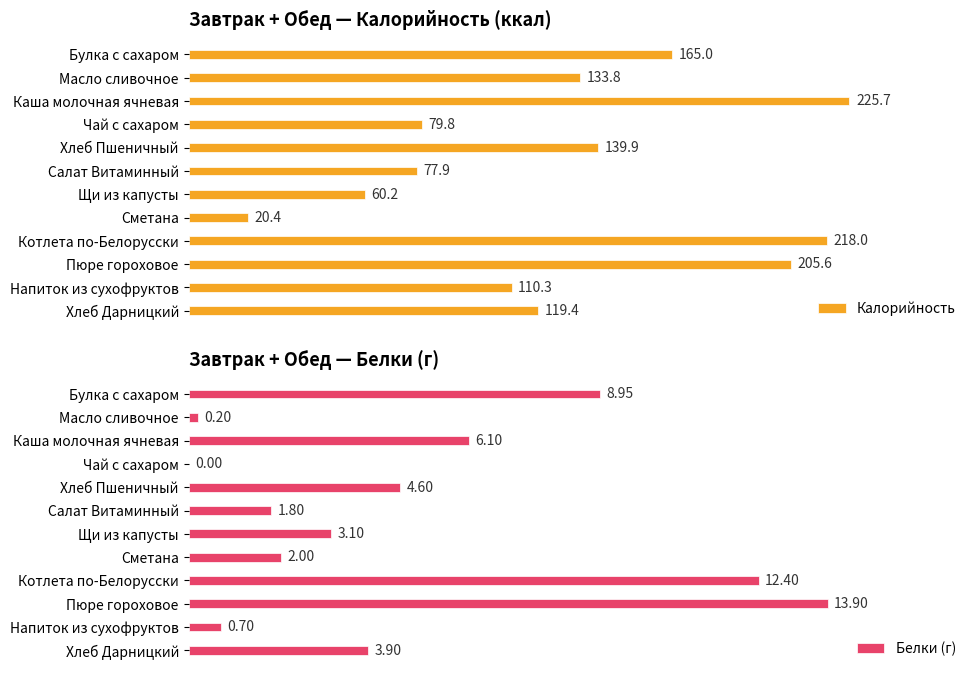

Rank the categories by Калорийность value from lowest to highest.

Сметана, Щи из капусты, Салат Витаминный, Чай с сахаром, Напиток из сухофруктов, Хлеб Дарницкий, Масло сливочное, Хлеб Пшеничный, Булка с сахаром, Пюре гороховое, Котлета по-Белорусски, Каша молочная ячневая